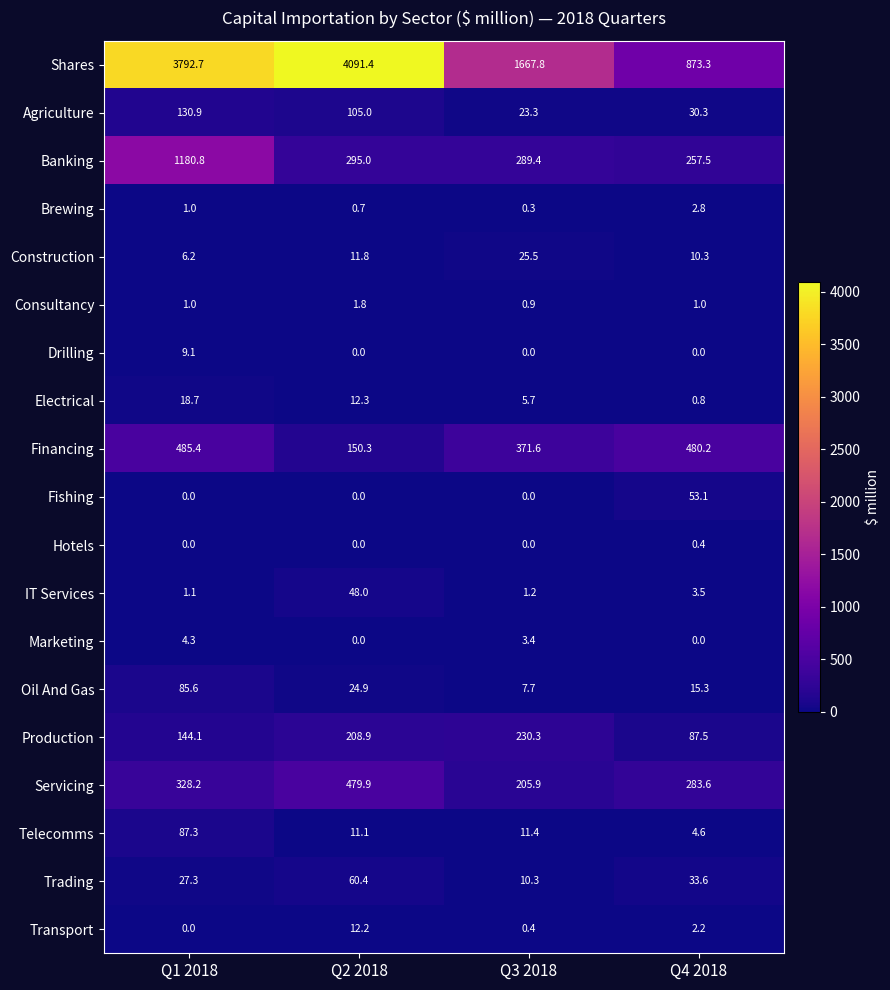

At which label does Financing first exceed 480?

Q1 2018